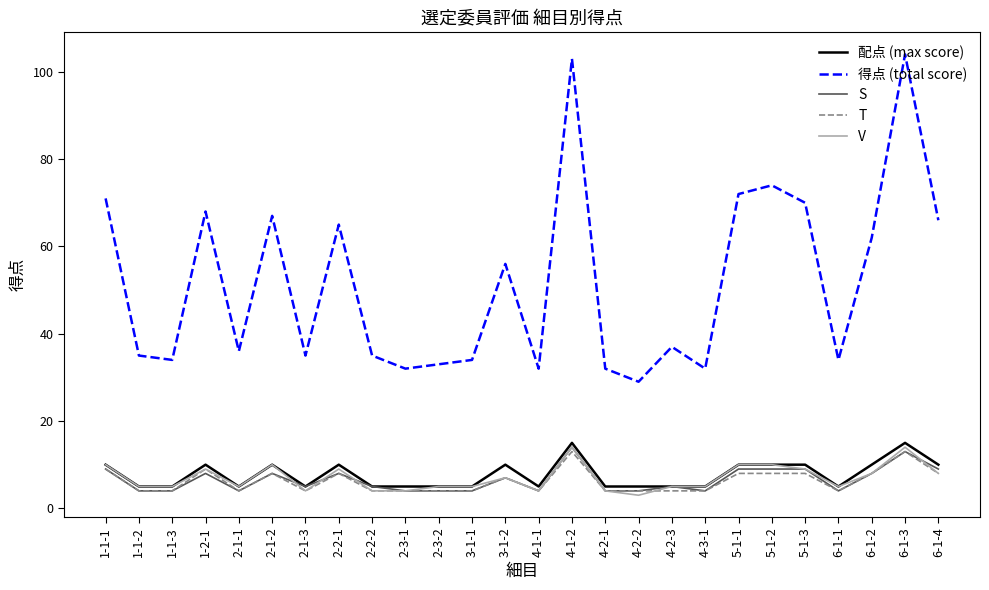

What is the difference between the second highest and second lowest values in the 配点 (max score) series?

10